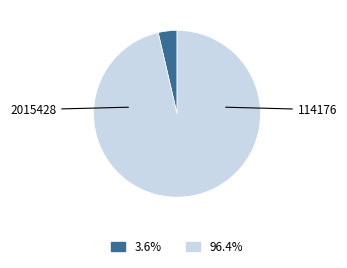

What is the largest slice in the pie chart?

114176